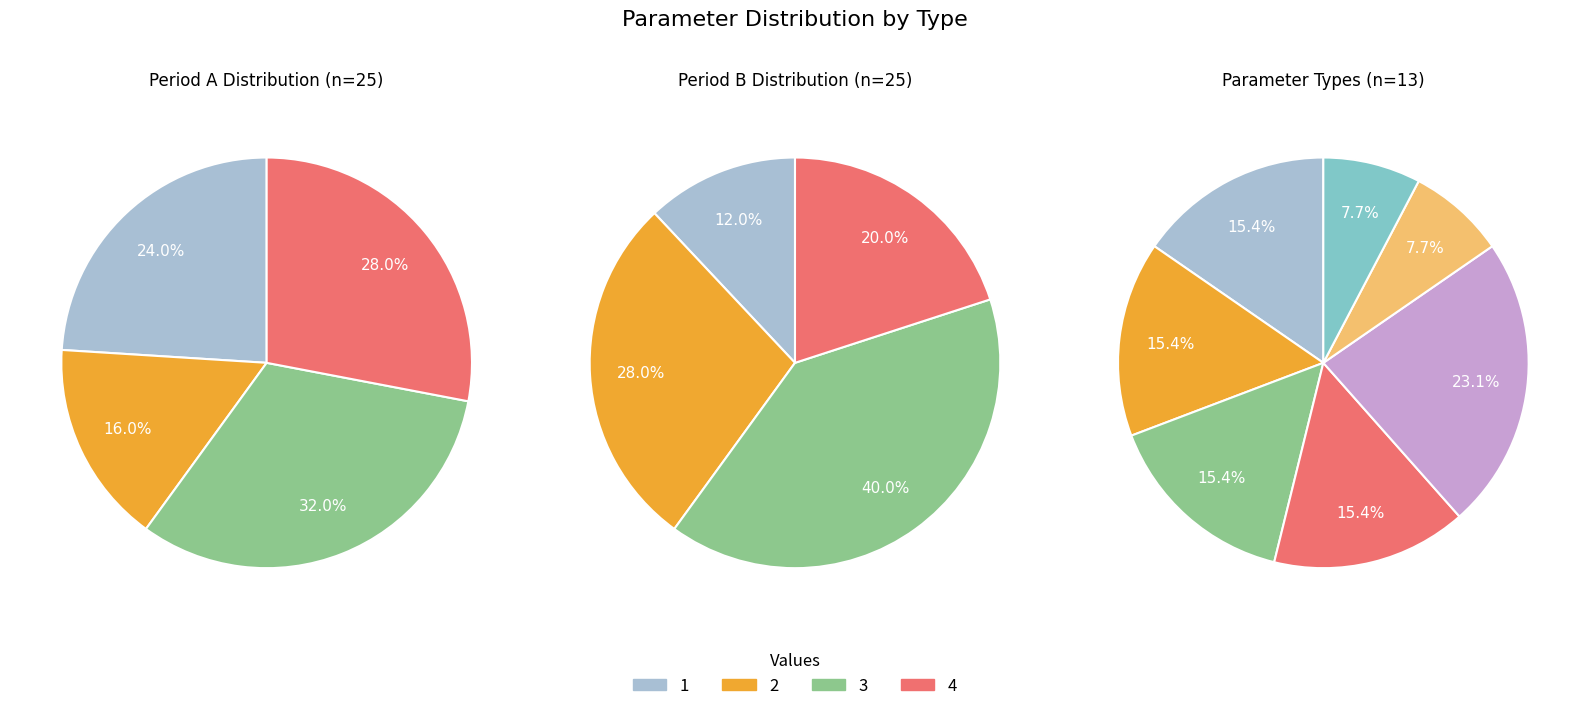

What is the smallest slice in the pie chart?

1